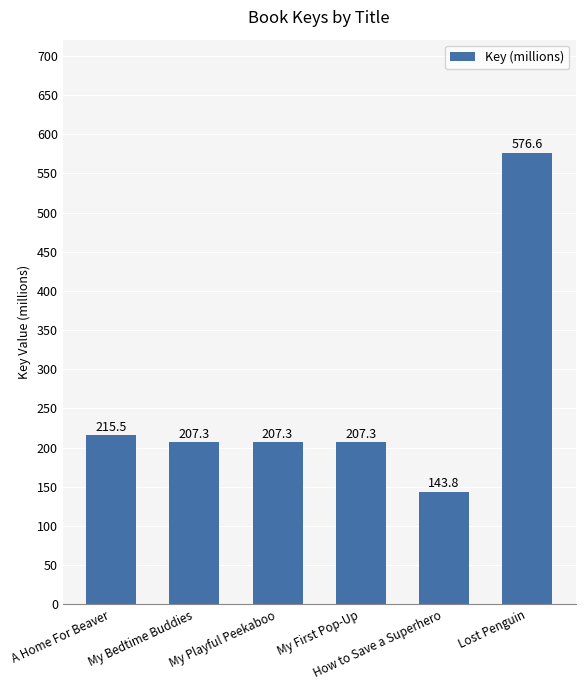

What is the average value?

259.6